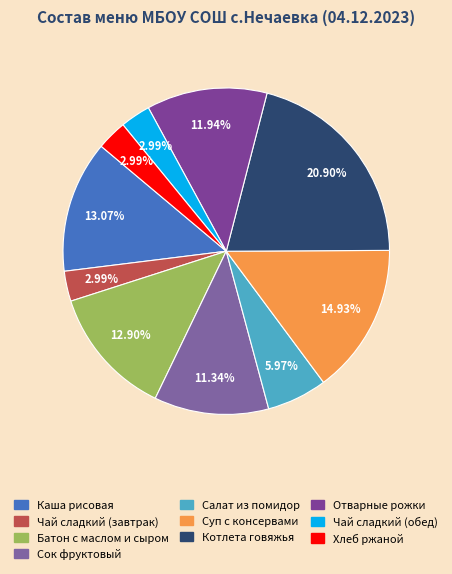

To the nearest percent, what portion does Котлета говяжья represent?

21%